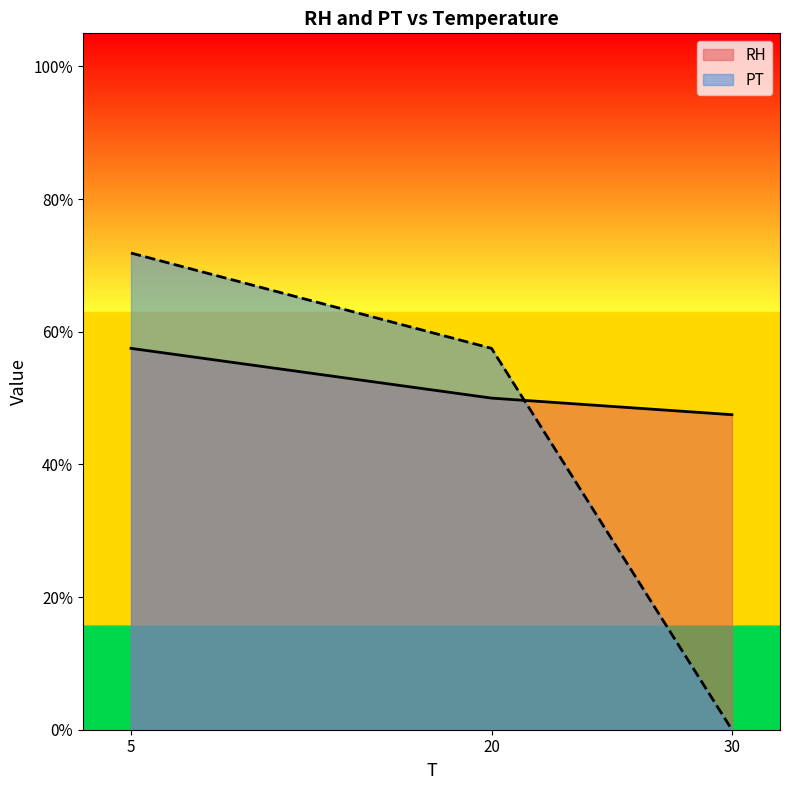

Which series has the largest range (max minus min)?

PT